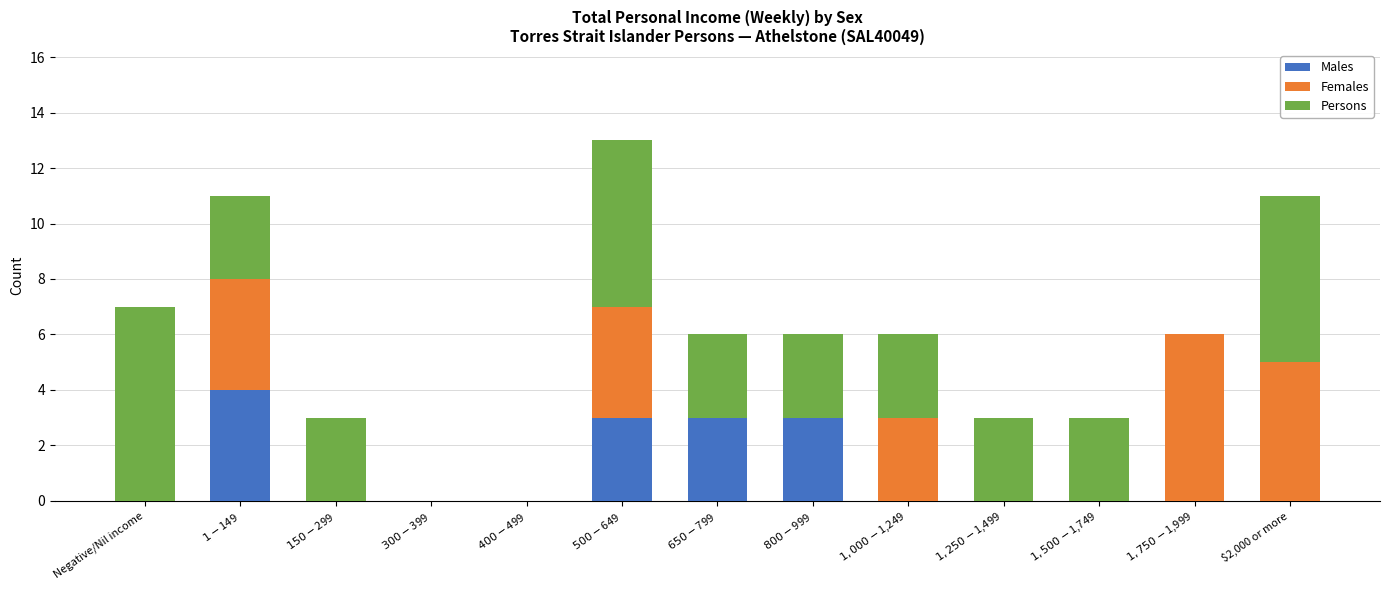

What is the maximum value for Males?

4